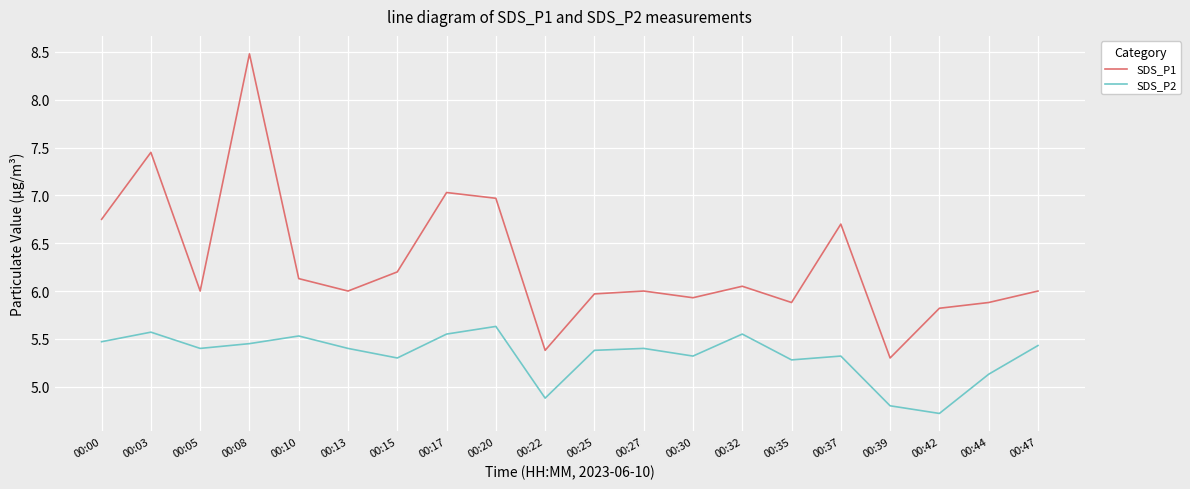

Is this an area chart (filled region under the line)?

No